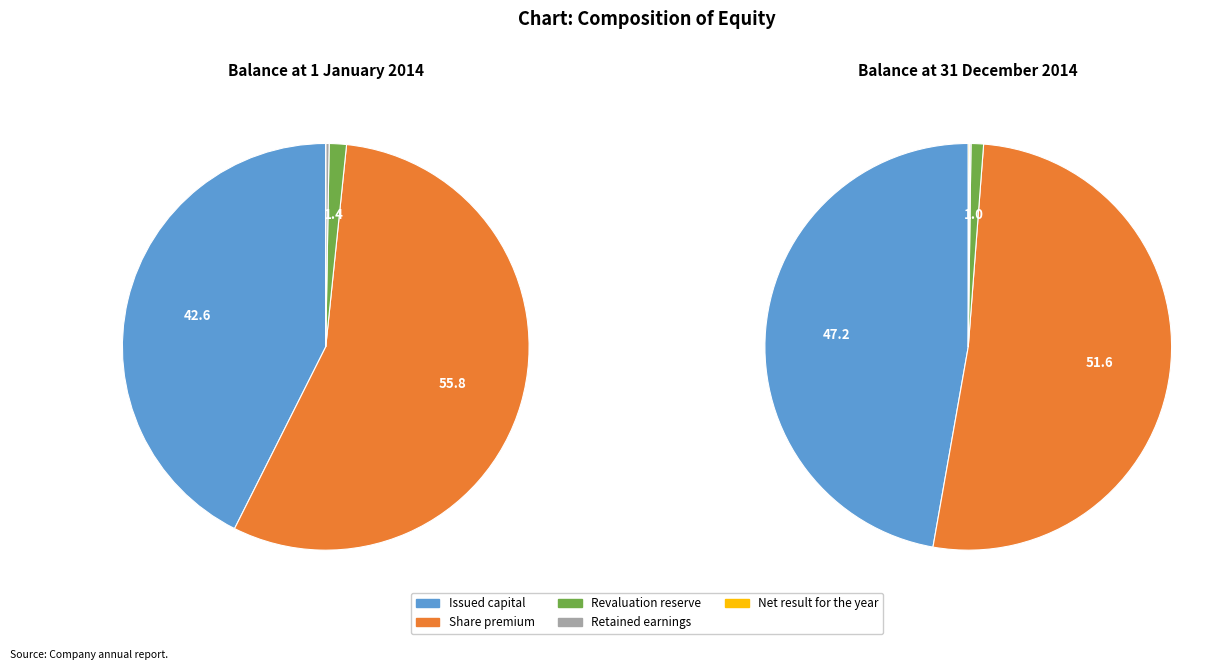

Which series has the widest spread of values?

Share premium